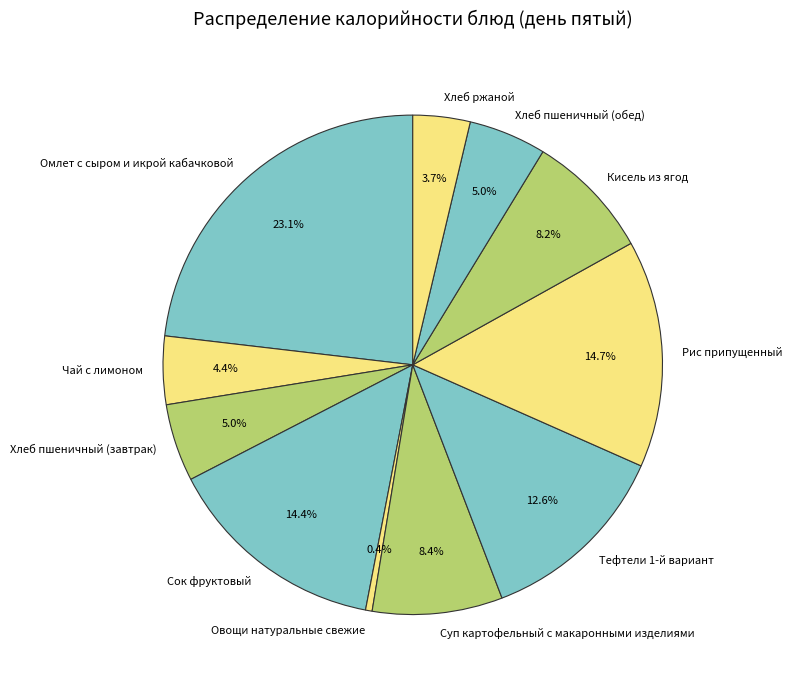

Is there a majority slice in this chart?

No